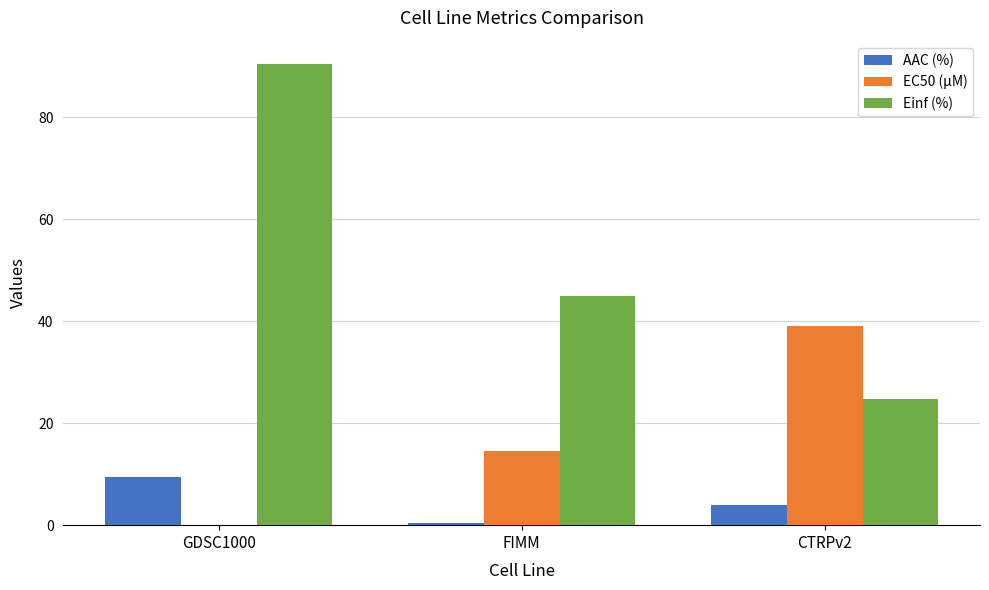

What is the approximate value of AAC (%) at FIMM?

0.5